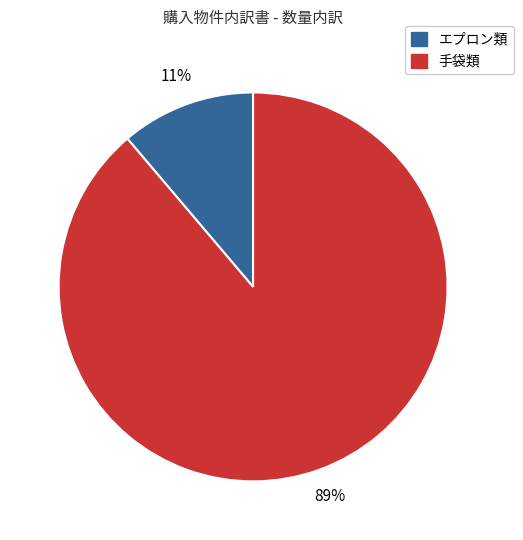

Does any single category account for the majority?

Yes